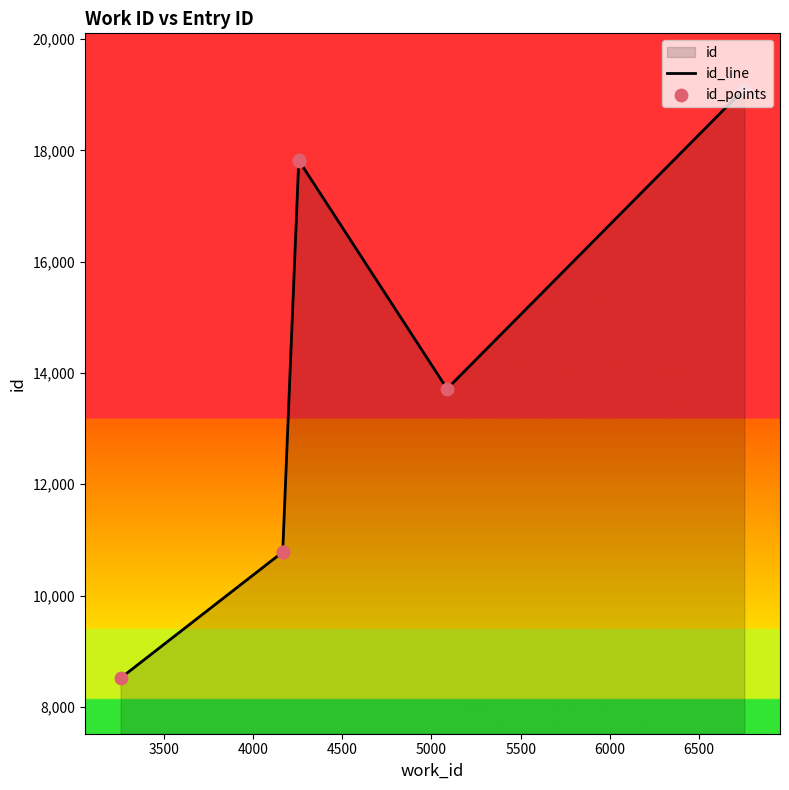

Is the value of id_line at 5500 greater than the value of id_points at 3500?

Yes